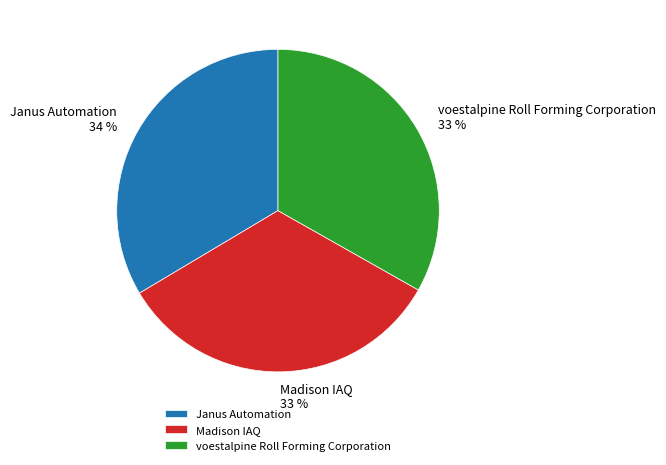

To the nearest percent, what percentage of the pie is voestalpine Roll Forming Corporation?

33%